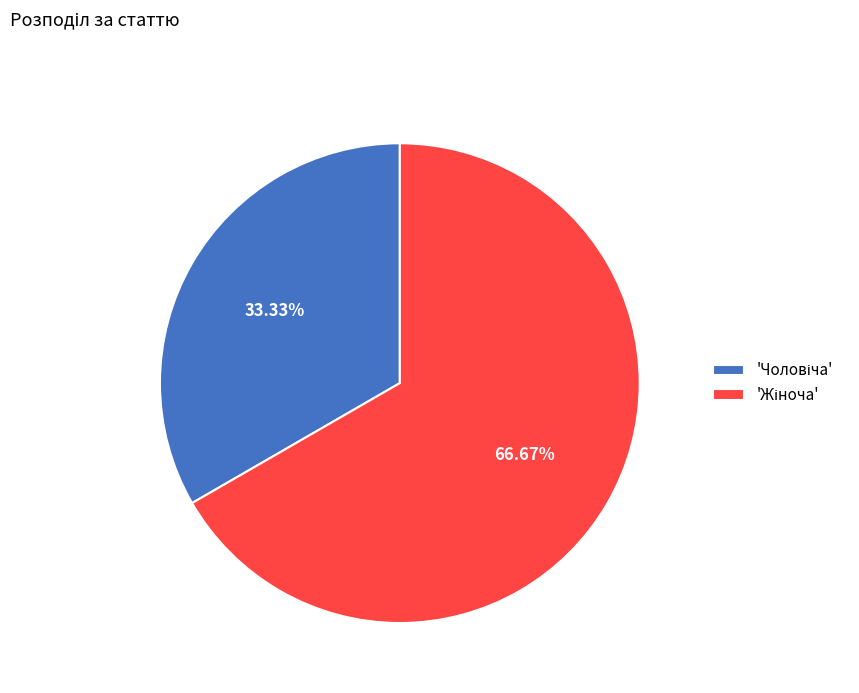

Does any single category account for the majority?

Yes